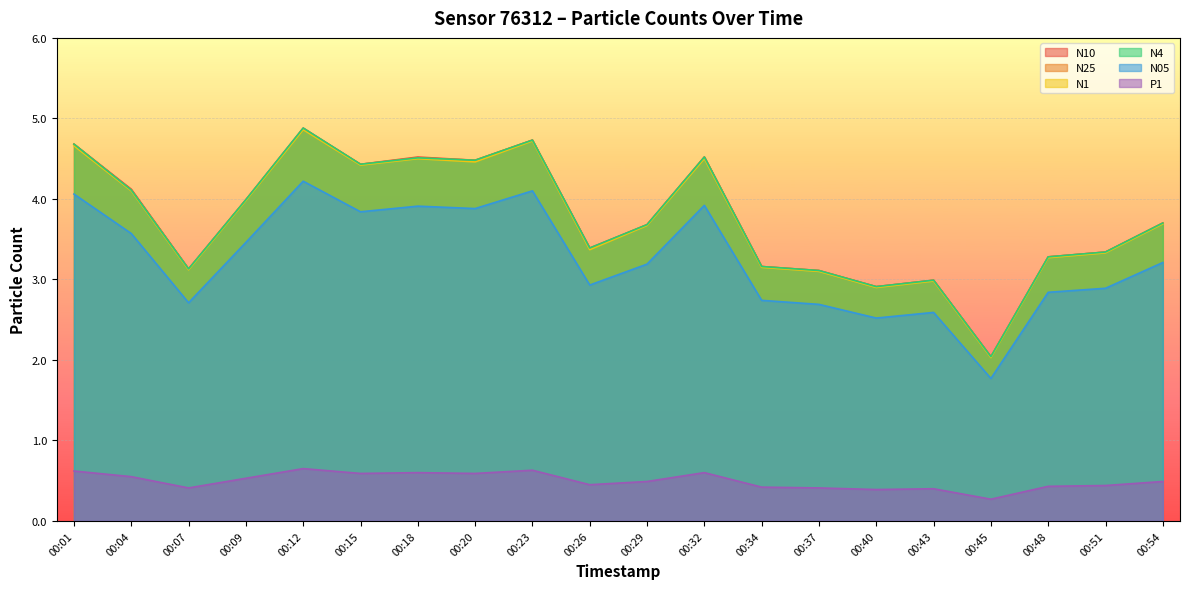

How many values in the N10 series exceed 3?

17